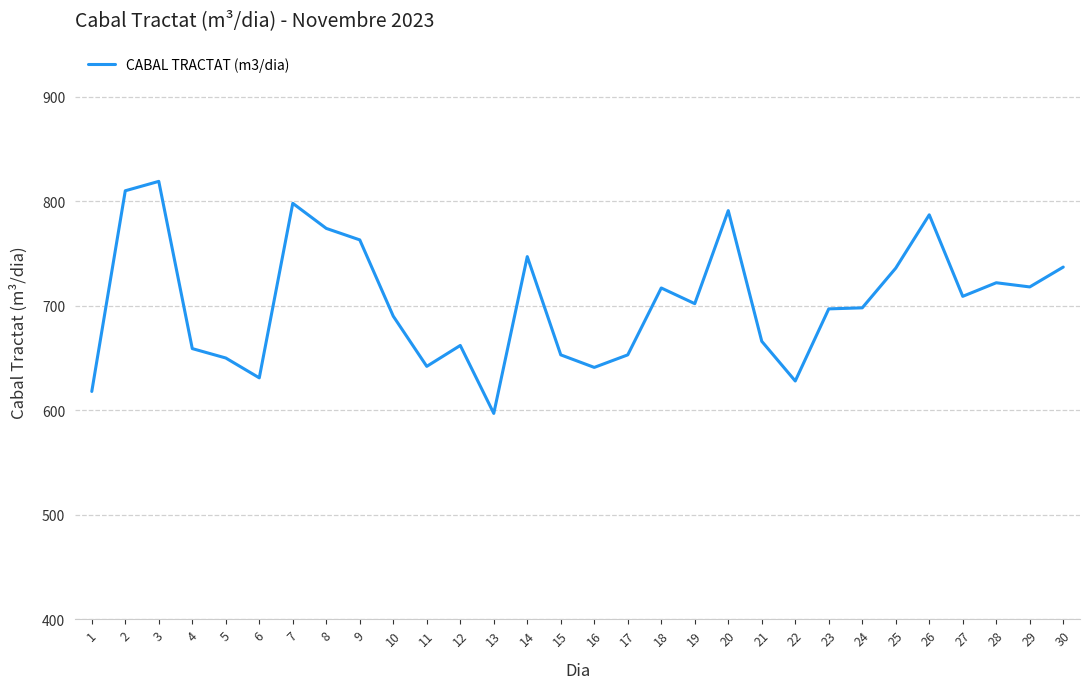

What is the average value?

704